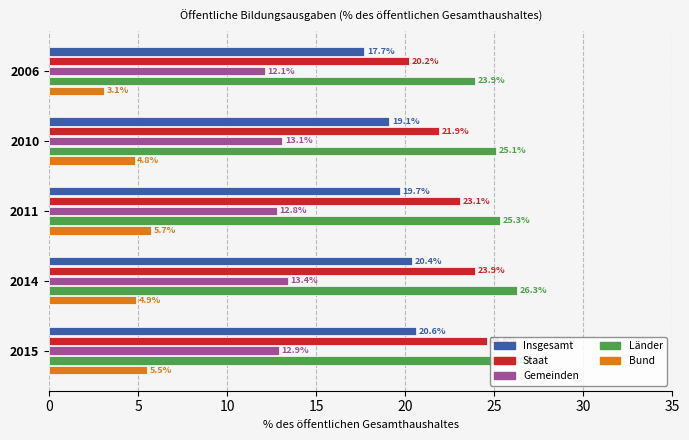

Which series has the largest total across all categories?

Länder